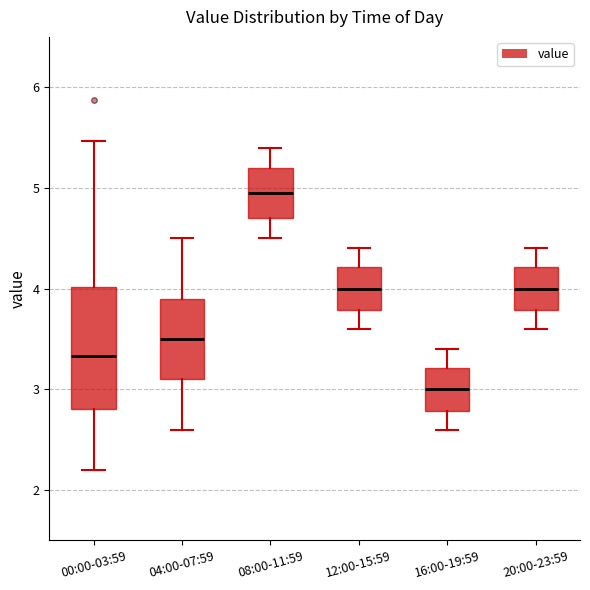

Which box has the highest median line?

08:00-11:59